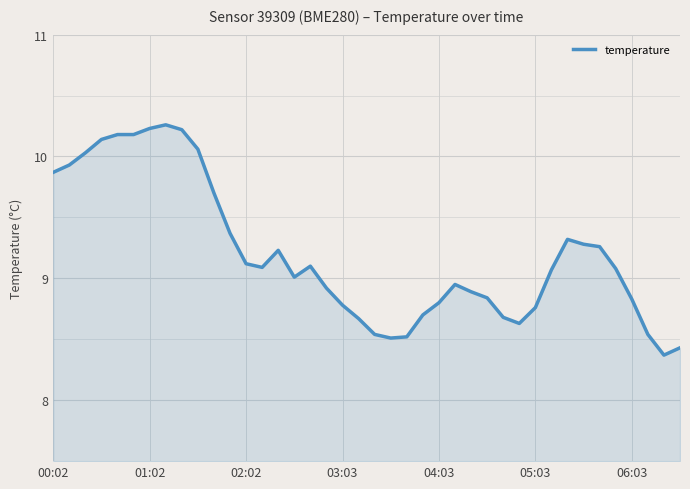

What is the minimum value shown in the chart?

8.4